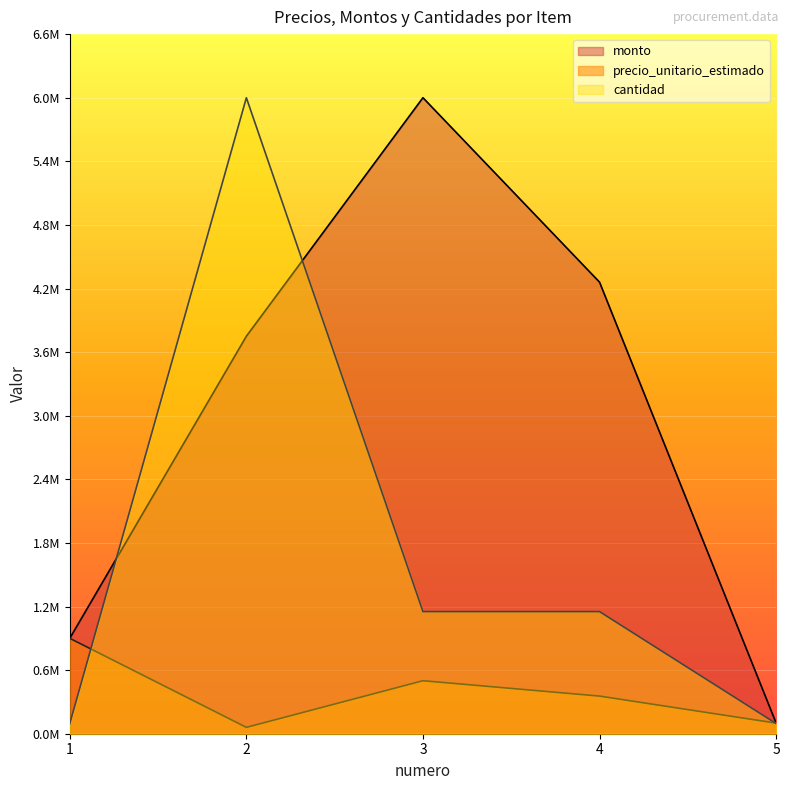

How many lines are shown in the chart?

3